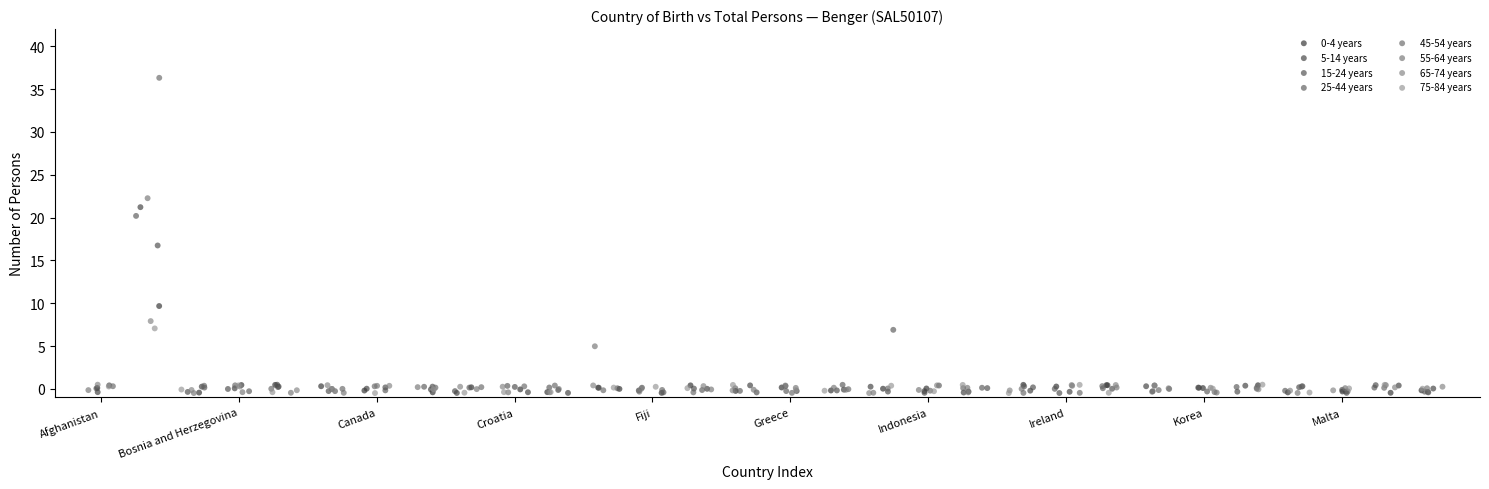

Which series has the widest spread of Y values?

45-54 years